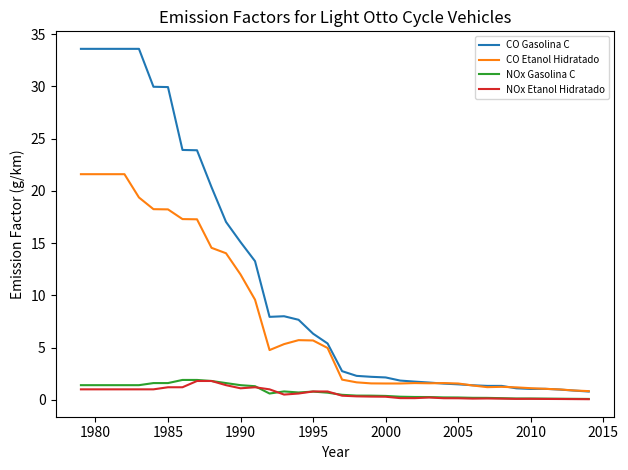

Which series has the largest range (max minus min)?

CO Gasolina C